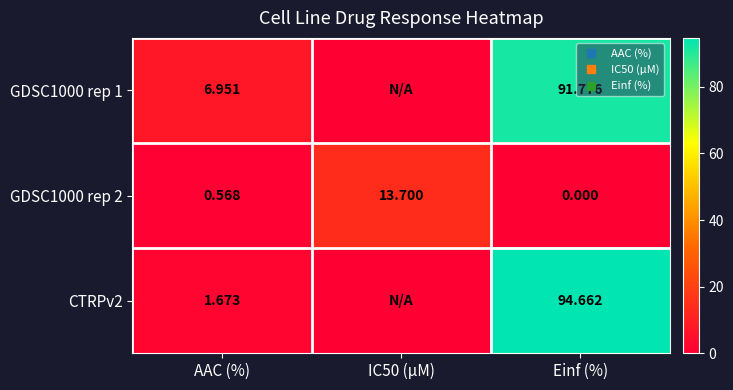

What is the sum of the GDSC1000 rep 1 values at IC50 (µM) and Einf (%)?

91.8